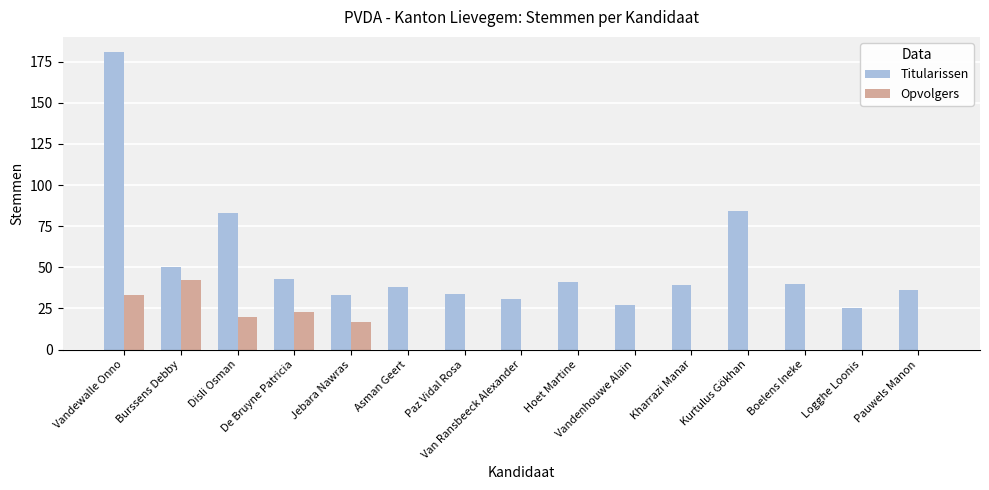

Reading left to right, list all the values displayed in this chart.

Titularissen: Vandewalle Onno=181	Burssens Debby=50	Disli Osman=83	De Bruyne Patricia=43	Jebara Nawras=33	Asman Geert=38	Paz Vidal Rosa=34	Van Ransbeeck Alexander=31	Hoet Martine=41	Vandenhouwe Alain=27	Kharrazi Manar=39	Kurtulus Gökhan=84	Boelens Ineke=40	Logghe Loonis=25	Pauwels Manon=36
Opvolgers: Vandewalle Onno=33	Burssens Debby=42	Disli Osman=20	De Bruyne Patricia=23	Jebara Nawras=17	Asman Geert=0	Paz Vidal Rosa=0	Van Ransbeeck Alexander=0	Hoet Martine=0	Vandenhouwe Alain=0	Kharrazi Manar=0	Kurtulus Gökhan=0	Boelens Ineke=0	Logghe Loonis=0	Pauwels Manon=0